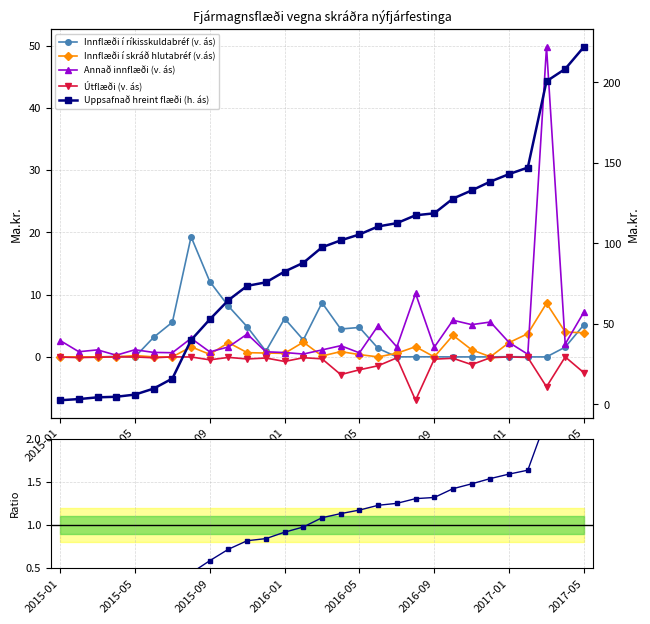

Is the value of Útflæði (v. ás) at 11 greater than the value of Annað innflæði (v. ás) at 2015-05?

No